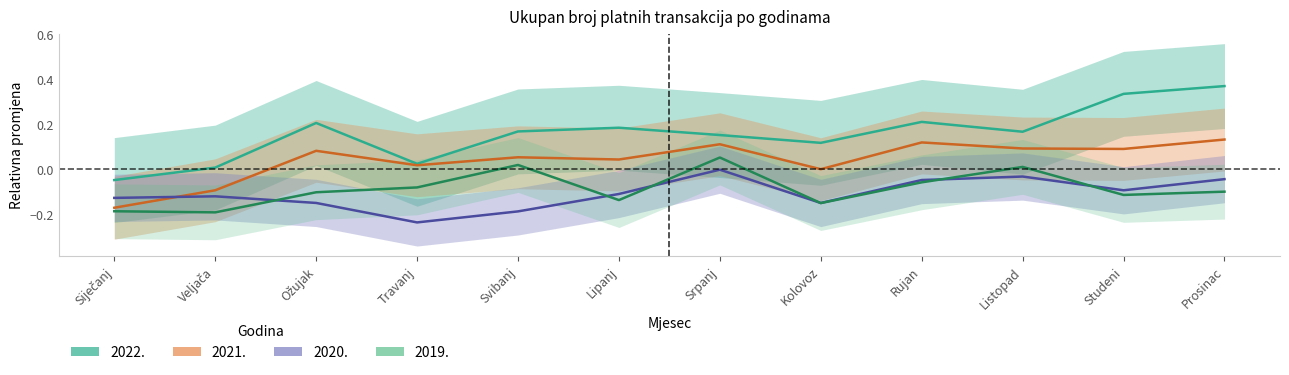

What is the spread (max minus min) of values at Prosinac?

0.5